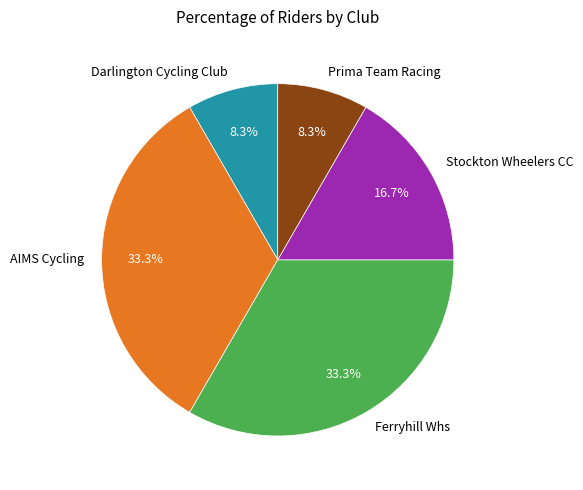

Approximately how many times larger is the value at AIMS Cycling compared to Darlington Cycling Club?

4.0